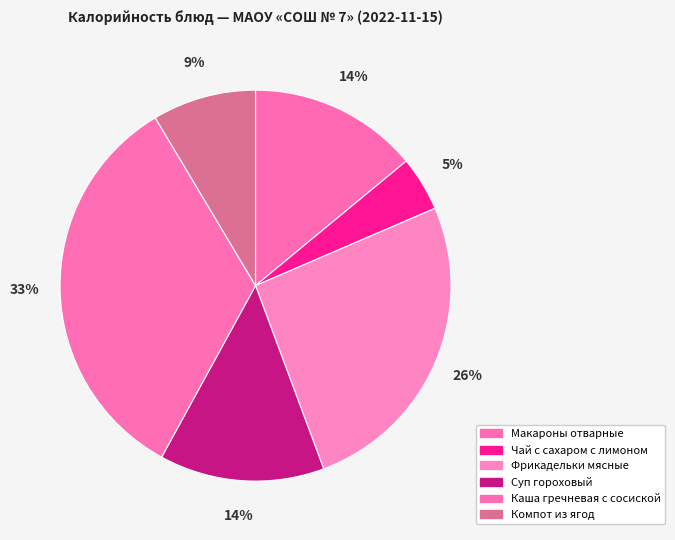

Which category has the biggest portion of the pie?

Каша гречневая с сосиской